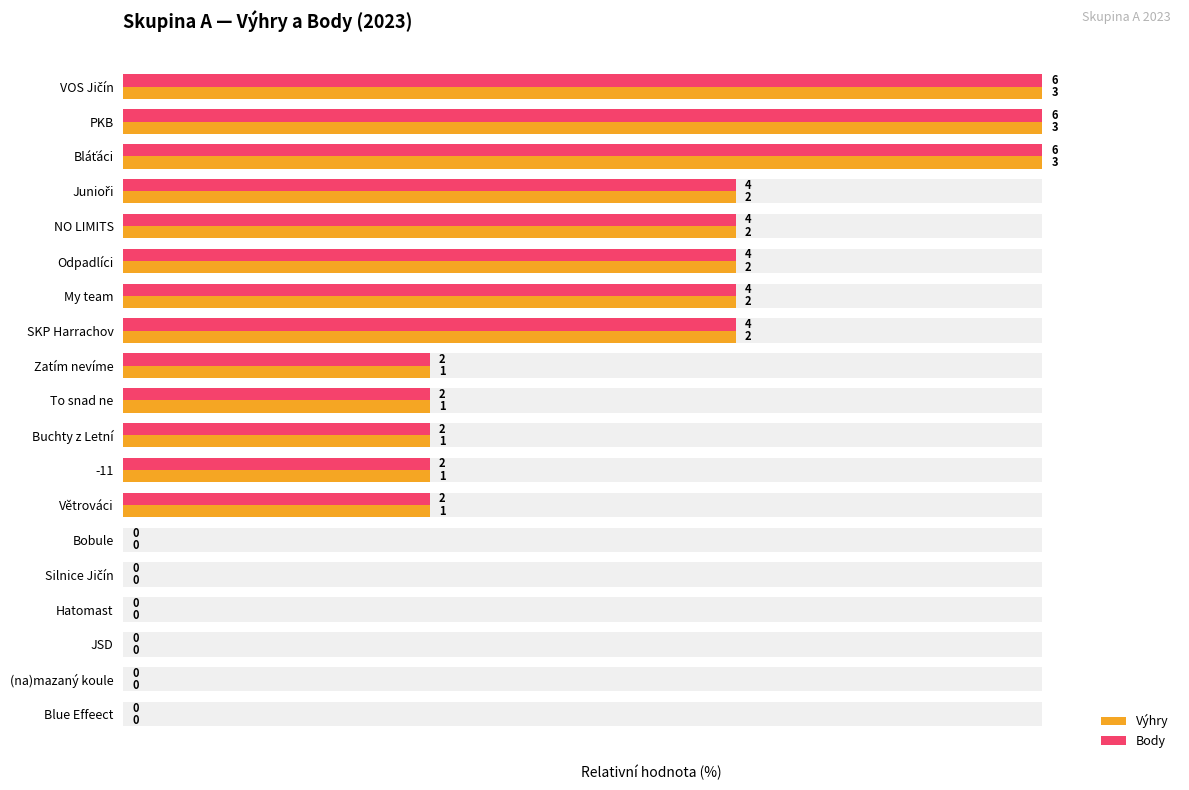

How many series are shown in this chart?

2